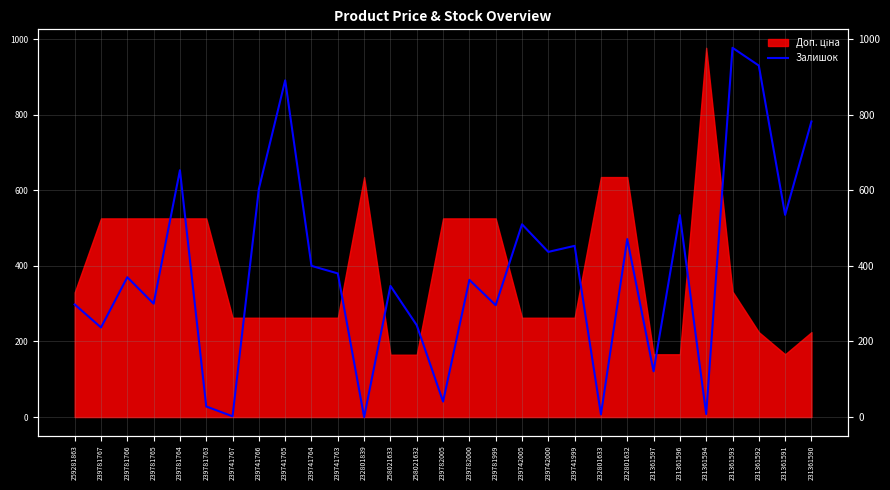

Where is the data nearest to the value 488?

232801632